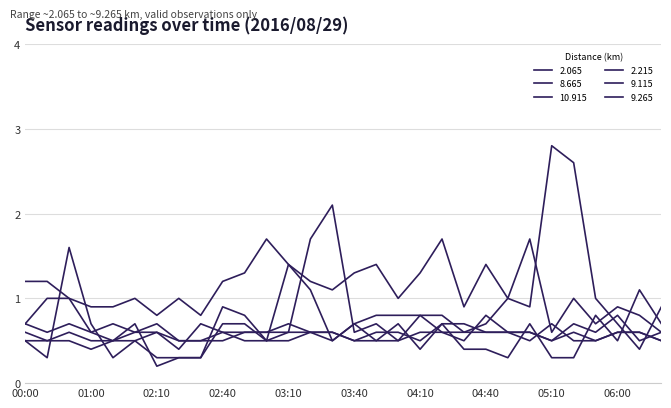

List the series in order of their peak value, highest first.

2.065, 10.915, 2.215, 8.665, 9.115, 9.265